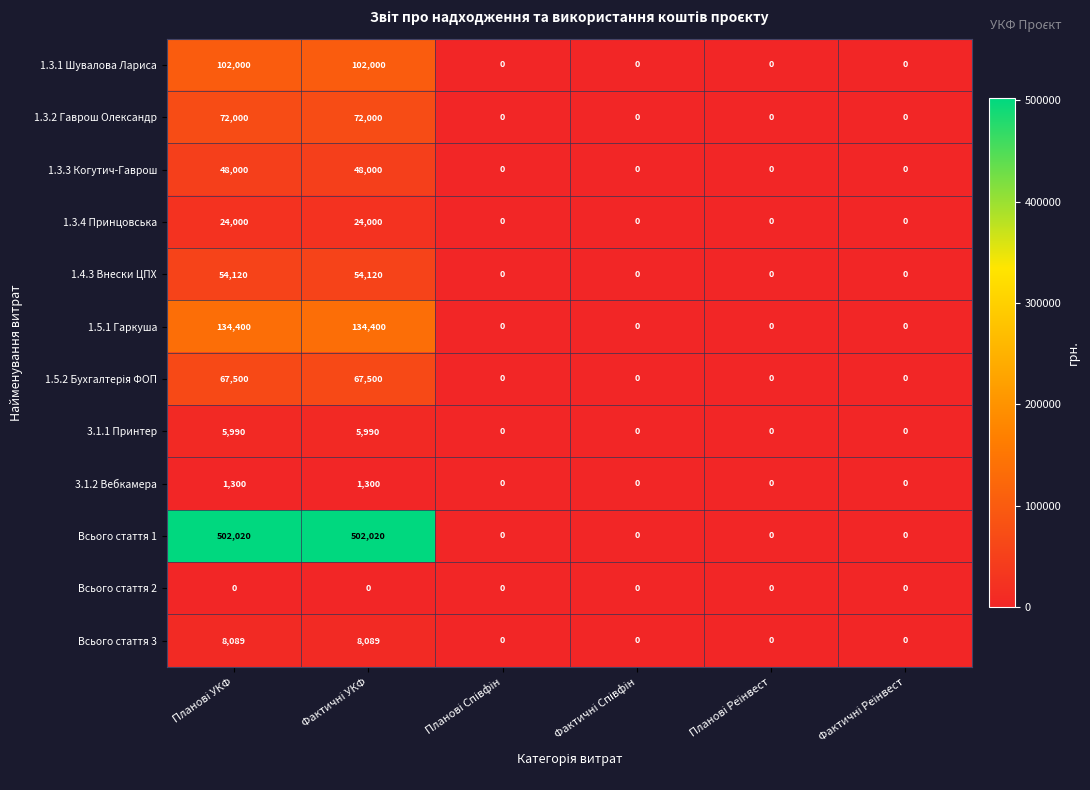

What is the highest value of the Всього стаття 3 series?

8089